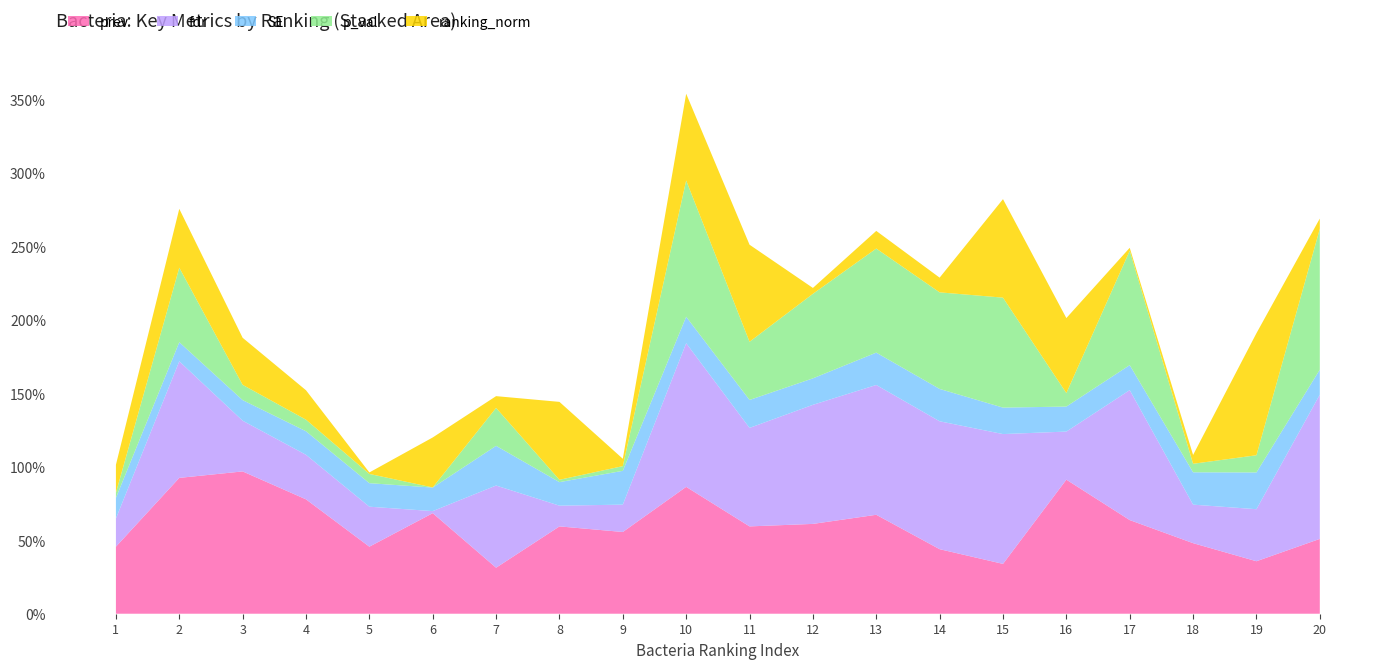

Reading right to left, what are all the values shown in this chart?

prev: 20=0.5	19=0.4	18=0.5	17=0.6	16=0.9	15=0.3	14=0.4	13=0.7	12=0.6	11=0.6	10=0.9	9=0.6	8=0.6	7=0.3	6=0.7	5=0.5	4=0.8	3=1.0	2=0.9	1=0.5
fdr: 20=1.0	19=0.4	18=0.3	17=0.9	16=0.3	15=0.9	14=0.9	13=0.9	12=0.8	11=0.7	10=1.0	9=0.2	8=0.1	7=0.6	6=0.0	5=0.3	4=0.3	3=0.3	2=0.8	1=0.2
SE: 20=0.2	19=0.2	18=0.2	17=0.2	16=0.2	15=0.2	14=0.2	13=0.2	12=0.2	11=0.2	10=0.2	9=0.2	8=0.2	7=0.3	6=0.2	5=0.2	4=0.2	3=0.1	2=0.1	1=0.1
p_val: 20=1.0	19=0.1	18=0.1	17=0.8	16=0.1	15=0.7	14=0.7	13=0.7	12=0.6	11=0.4	10=0.9	9=0.0	8=0.0	7=0.3	6=0.0	5=0.1	4=0.1	3=0.1	2=0.5	1=0.0
ranking_norm: 20=0.1	19=0.8	18=0.1	17=0.0	16=0.5	15=0.7	14=0.1	13=0.1	12=0.0	11=0.7	10=0.6	9=0.1	8=0.5	7=0.1	6=0.3	5=0.0	4=0.2	3=0.3	2=0.4	1=0.2